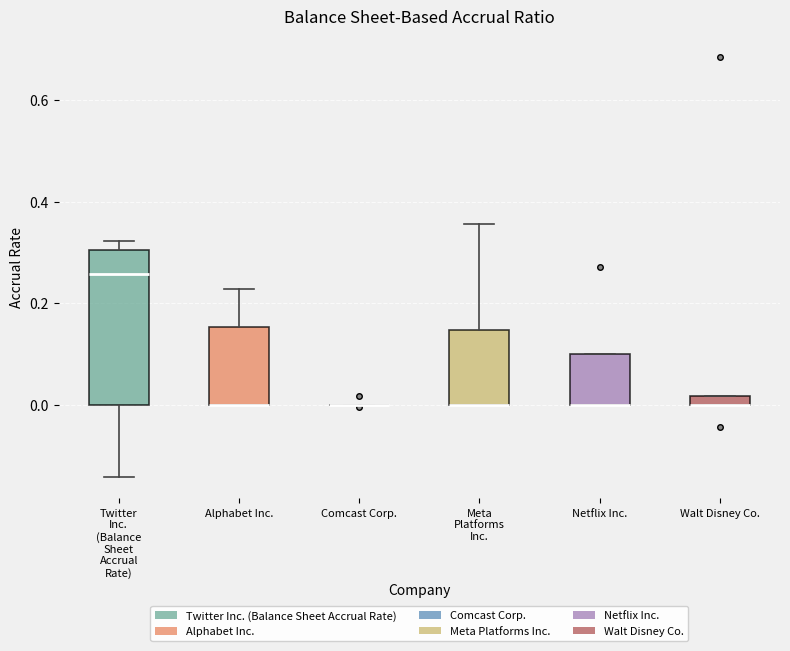

Comparing the boxes themselves (not the whiskers), which one is the tallest?

Twitter Inc. (Balance Sheet Accrual Rate)